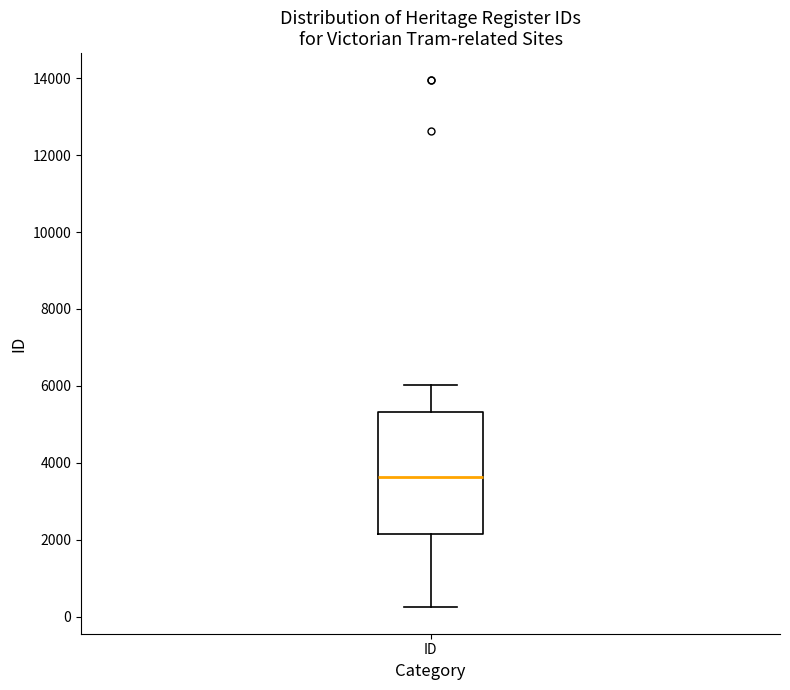

Read this box plot against the y-axis: the position of the median line, the range covered by the box, and the ends of both whiskers. The values are not printed on the chart, so give them approximately, as read against the axis.

median 3600, box 2200 to 5400, whiskers 200 to 6000